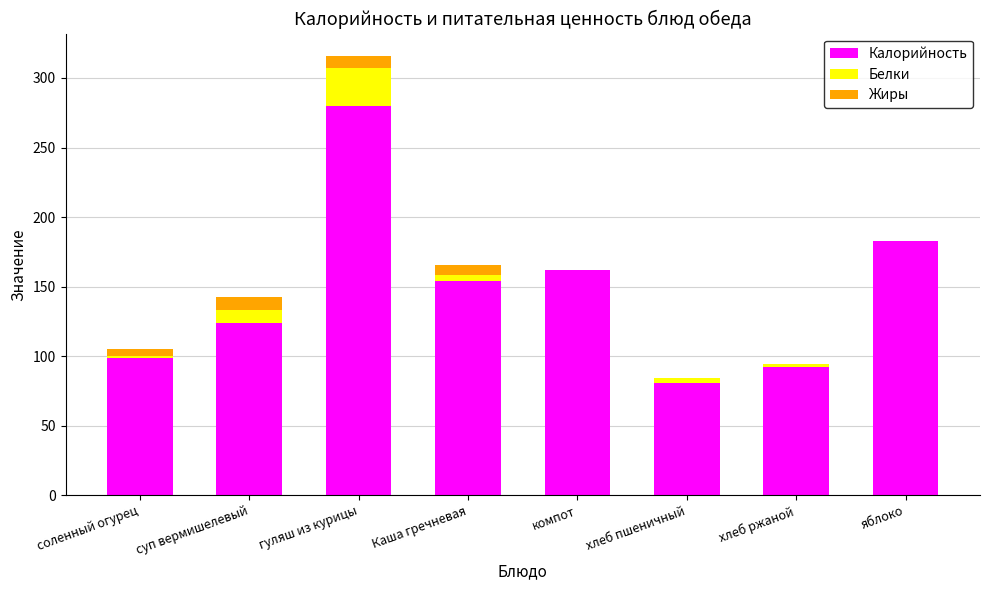

The Калорийность series shows 99.3 at гуляш из курицы. True or false?

False